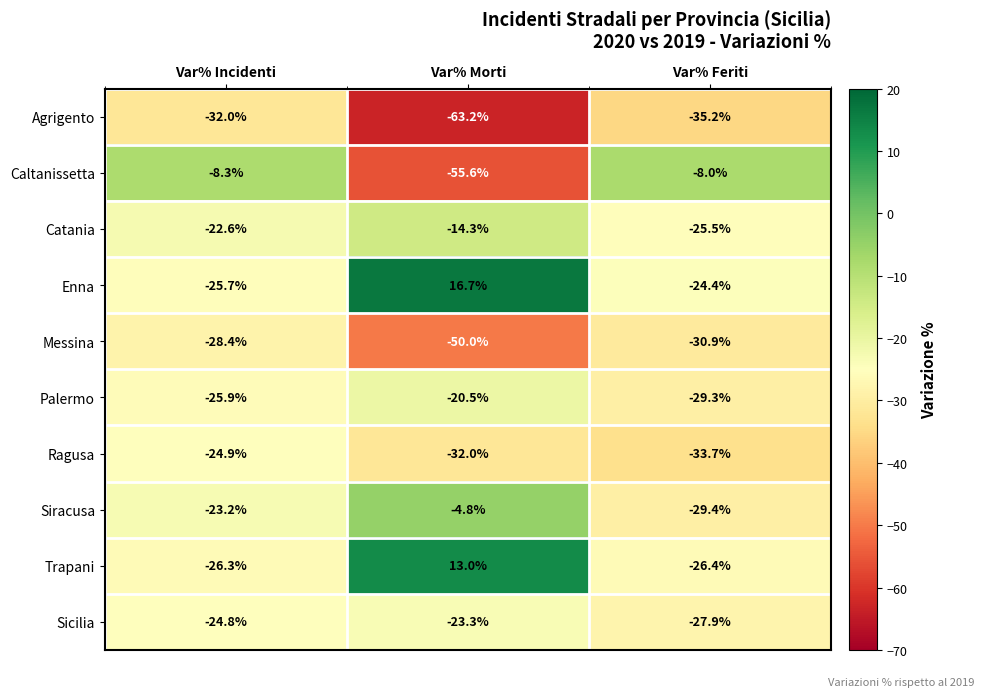

At which category is the sum across all series the highest?

Var% Morti